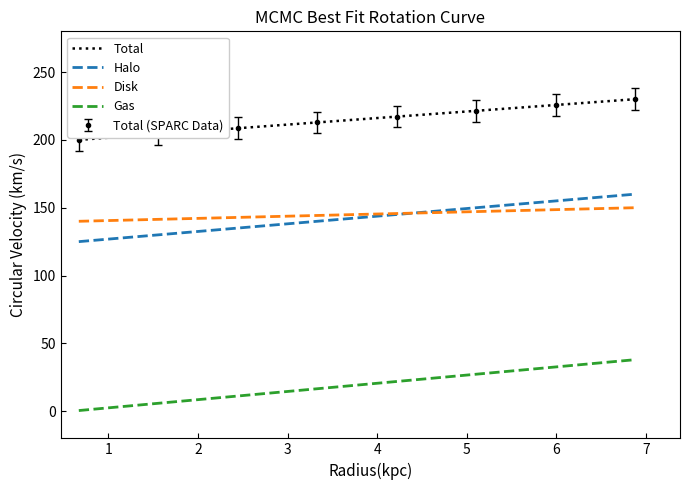

How many lines are shown in the chart?

4